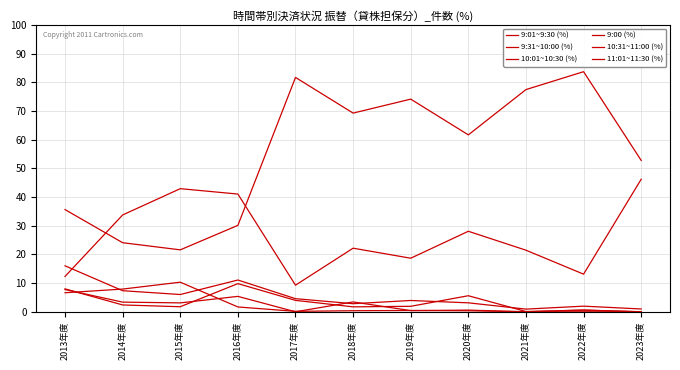

Does the chart have visible grid lines?

Yes